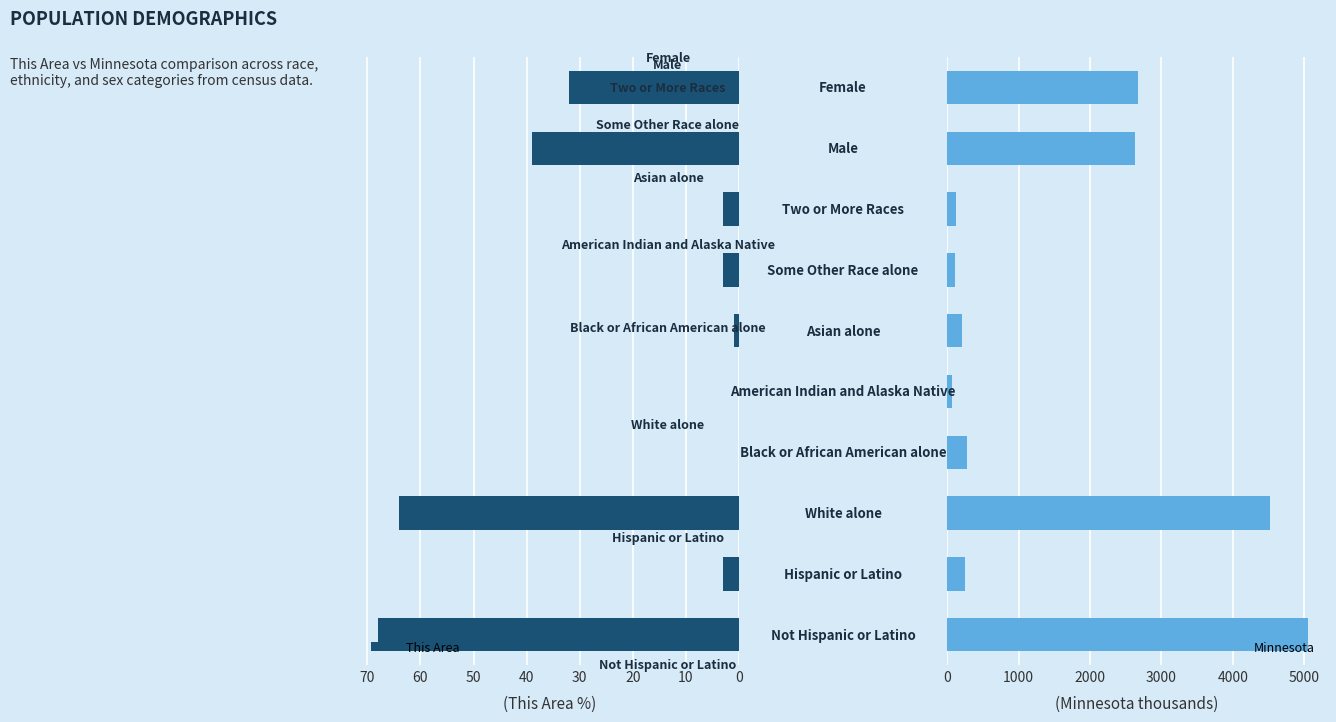

The value of This Area at 0 is 68.0. True or false?

True